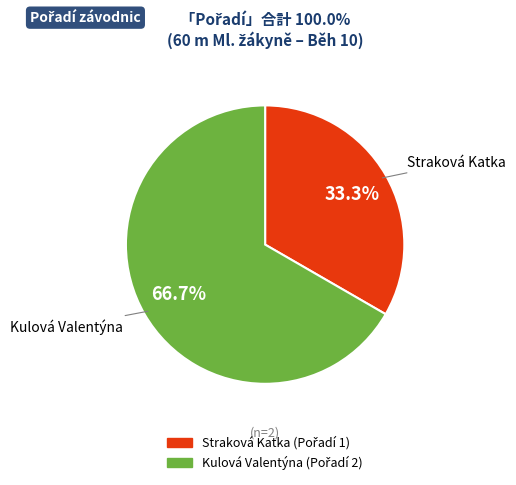

Is it true that Straková Katka is 26% of the pie?

False